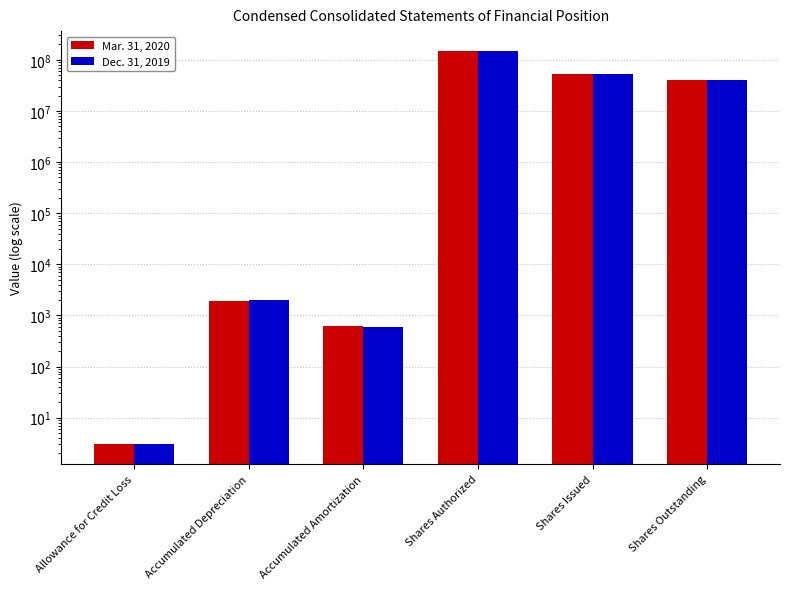

Is the value of Mar. 31, 2020 at Accumulated Depreciation greater than the value of Dec. 31, 2019 at Shares Issued?

No